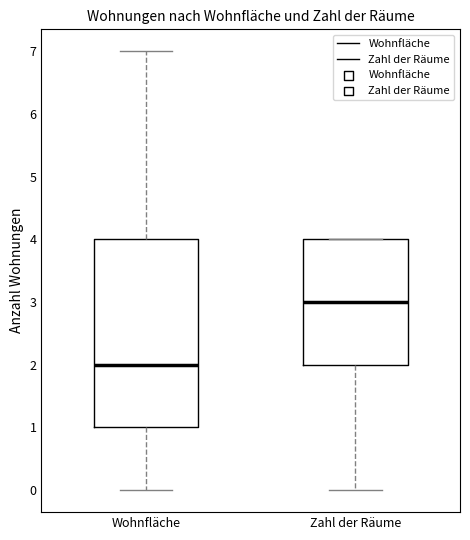

Reading left to right, read every box against the y-axis: the position of its median line, the range the box covers, and the ends of its whiskers. The values are not printed on the chart, so give them approximately, as read against the axis.

Wohnfläche: median 2, box 1 to 4, whiskers 0 to 7
Zahl der Räume: median 3, box 2 to 4, whiskers 0 to 4